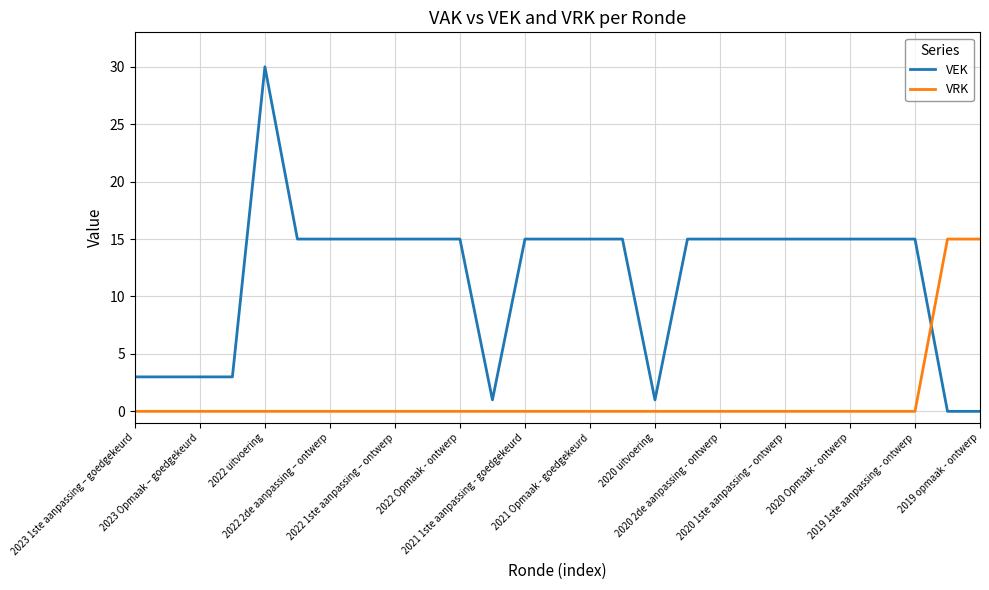

List the series in order of their peak value, highest first.

VEK, VRK